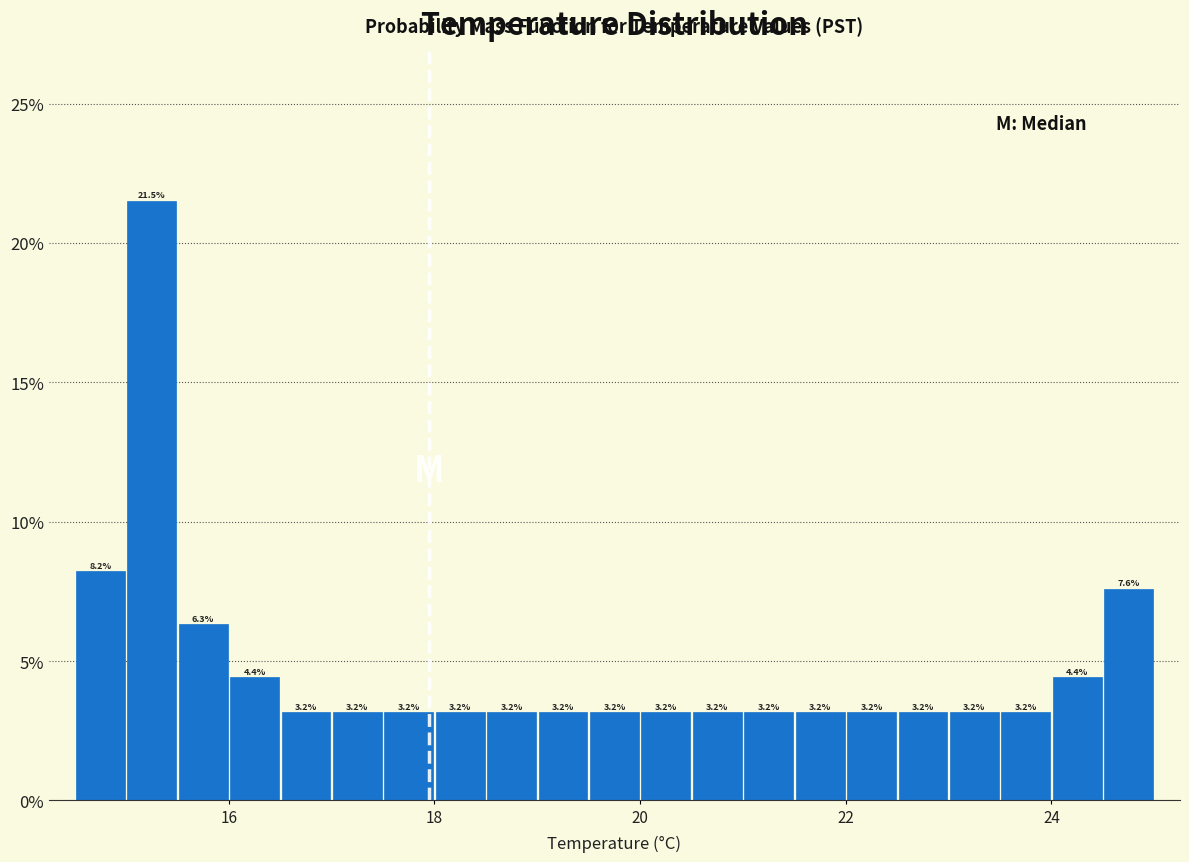

Around what value on the x-axis is the tallest bar? Give the approximate position of its centre, as read against the axis.

15.2